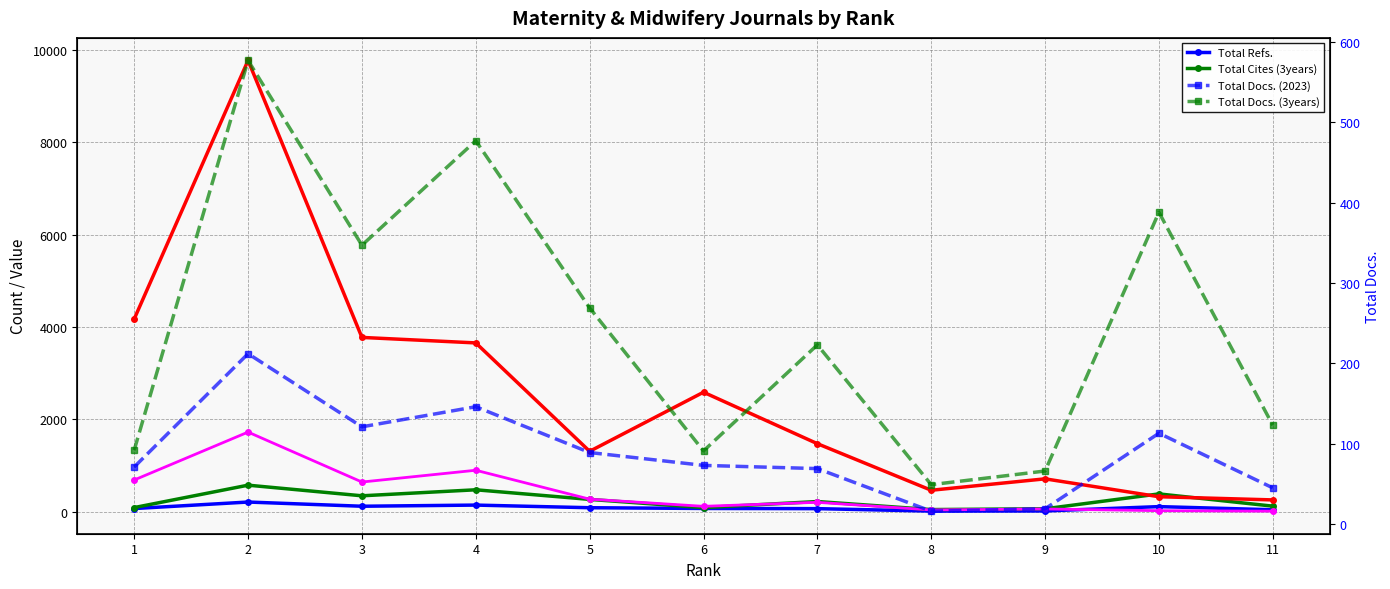

True or false: Total Docs. (2023) and Total Docs. (2023) (right) intersect in this chart.

False